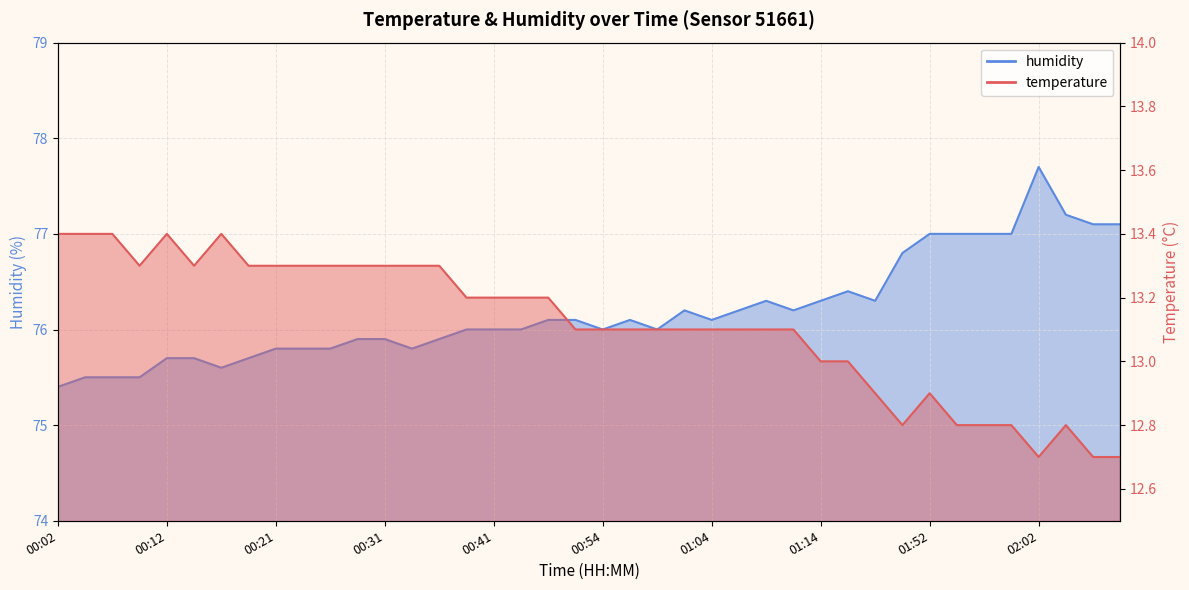

True or false: temperature and humidity cross at least once.

False